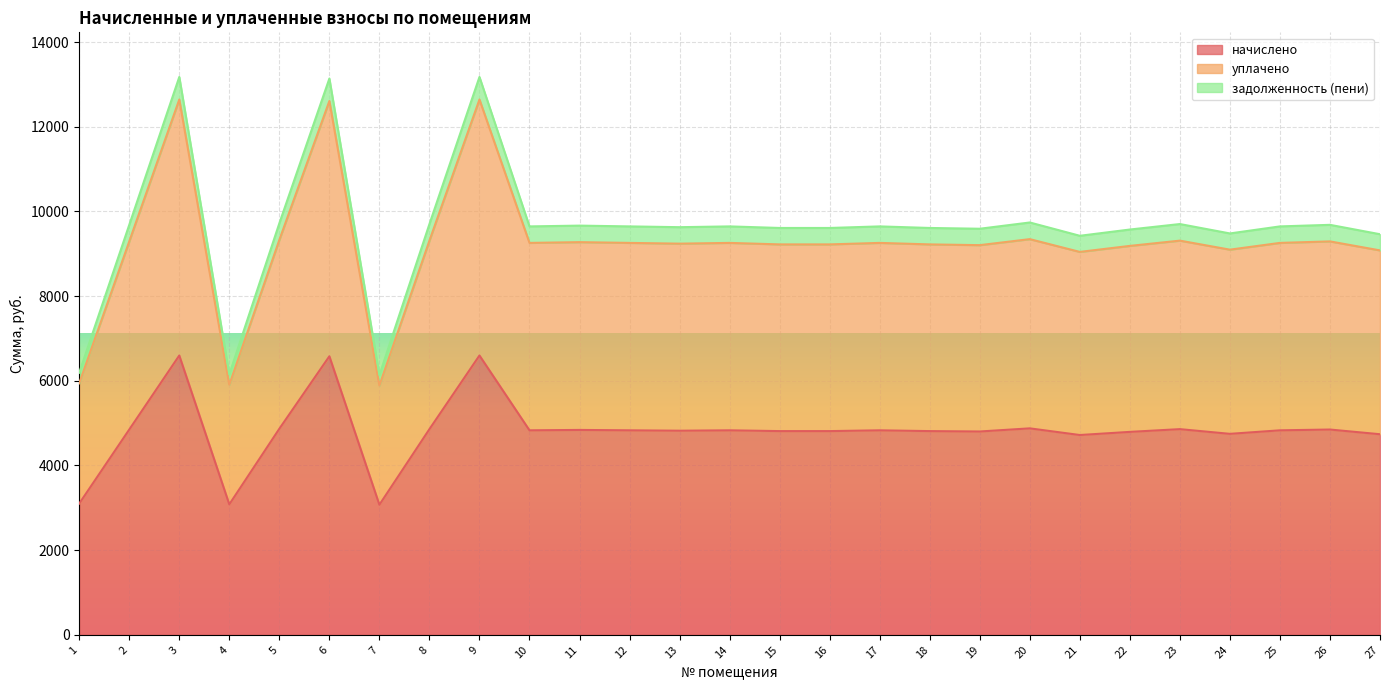

Which has a higher value, 21 or 15?

15